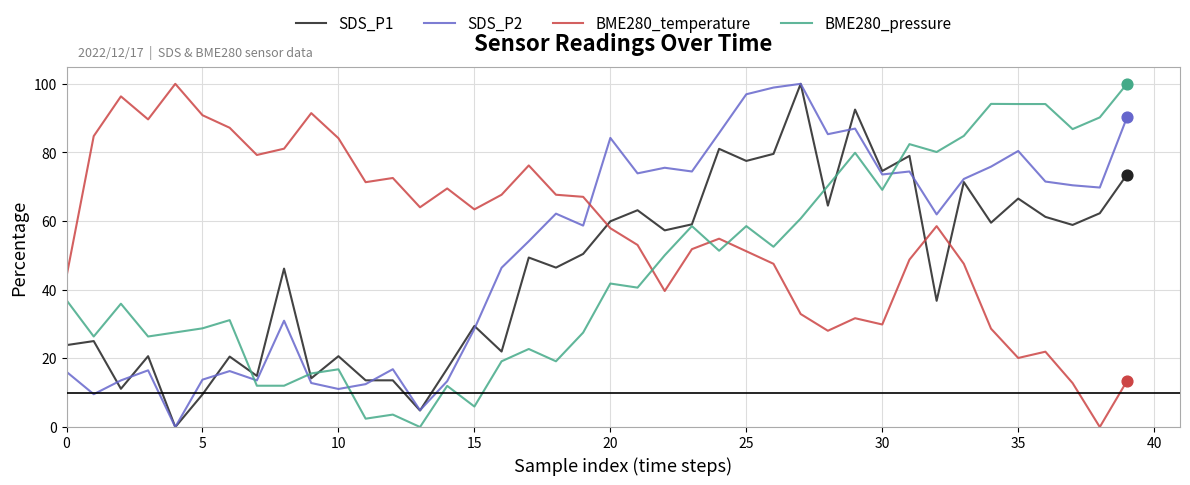

Which series has the largest total across all categories?

BME280_temperature